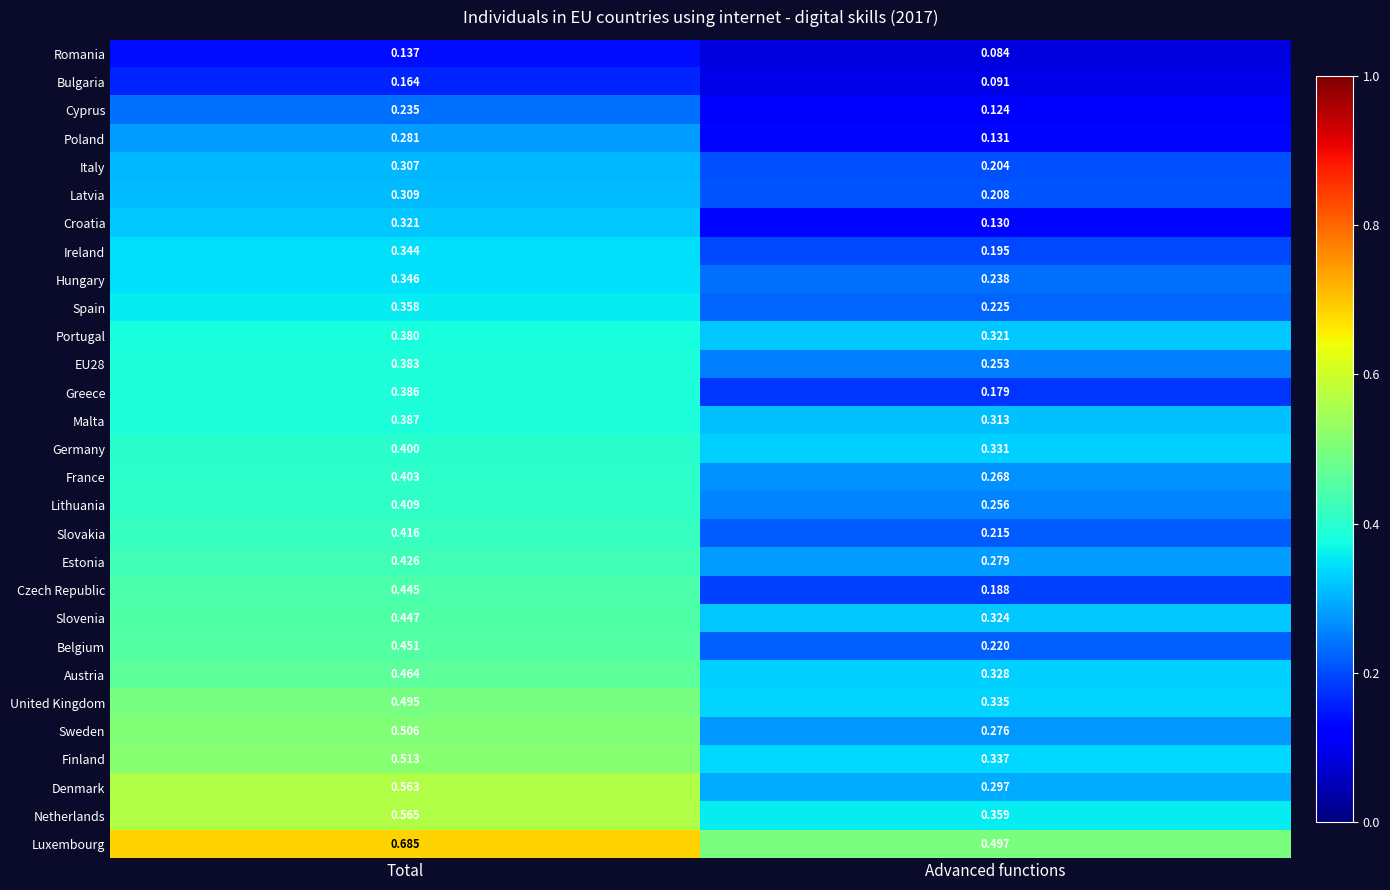

True or false: Slovakia has a value of 0.1 at Advanced functions.

False